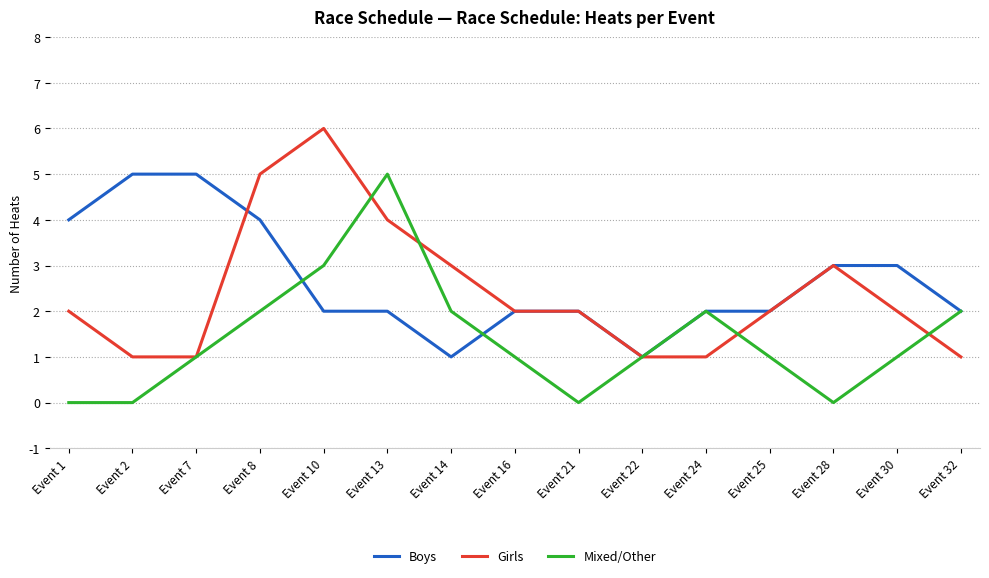

What is the greatest value displayed?

6